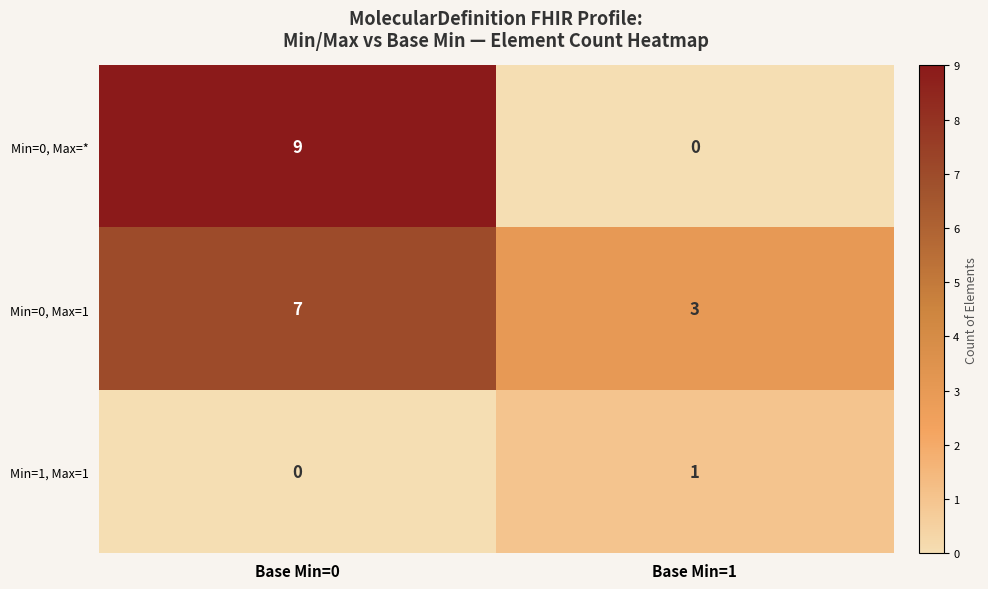

At Base Min=0, list the series in order from smallest to largest.

Min=1, Max=1, Min=0, Max=1, Min=0, Max=*